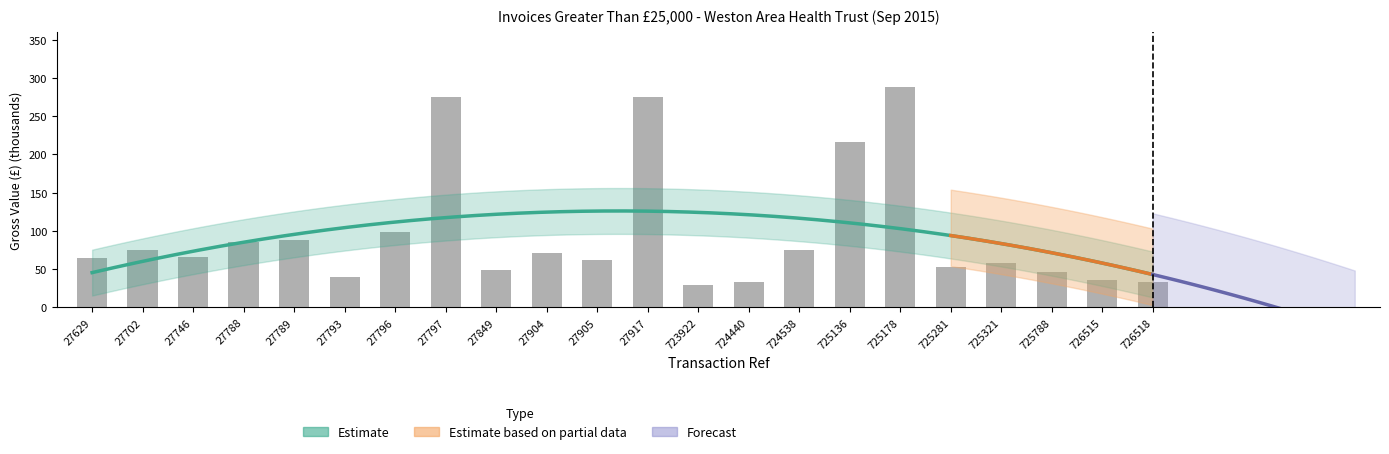

Rank the categories by value from lowest to highest.

723922, 726518, 724440, 726515, 27793, 725788, 27849, 725281, 725321, 27905, 27629, 27746, 27904, 724538, 27702, 27788, 27789, 27796, 725136, 27797, 27917, 725178